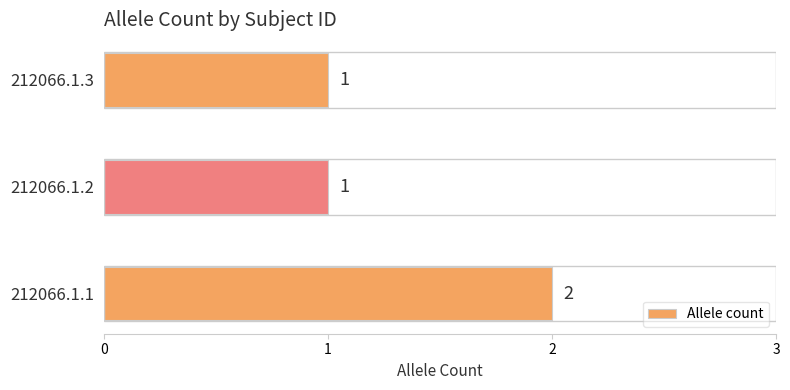

Reading bottom to top, list all the values displayed in this chart.

2	1	1